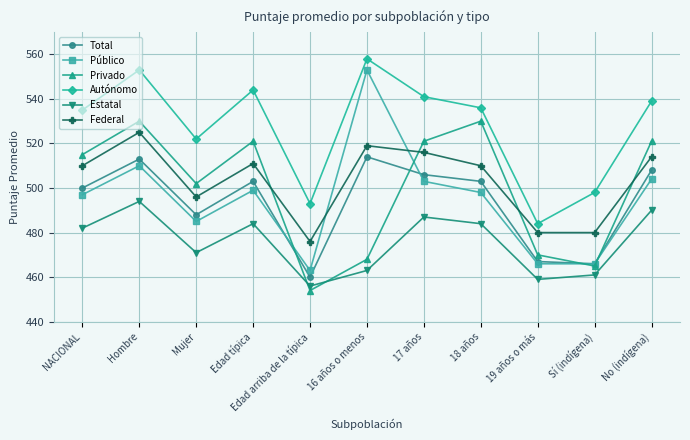

What is the label of the 8th point from the right?

Edad típica